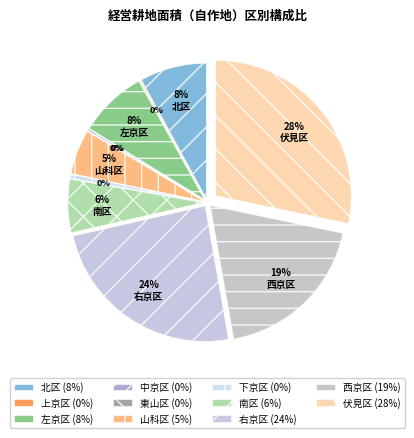

What is the largest slice in the pie chart?

伏見区